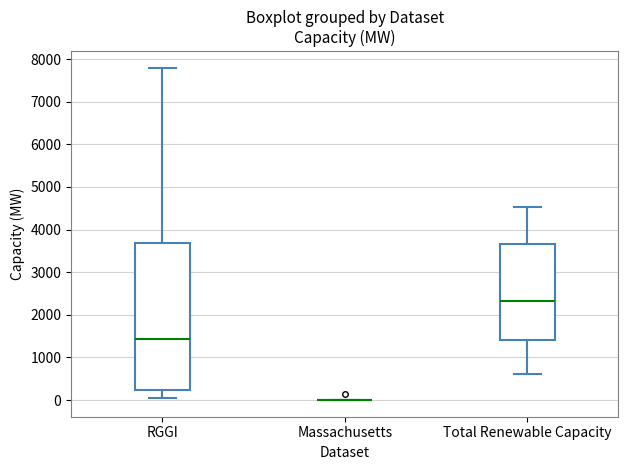

Reading left to right, transcribe this box plot: for each box, give where its median line is, the range the box spans, and where its two whiskers end, as read against the y-axis. The values are not printed on the chart, so give them approximately, as read against the axis.

RGGI: median 1400, box 200 to 3700, whiskers 0 to 7800
Massachusetts: box collapsed to a line at 0, whiskers 0 to 0
Total Renewable Capacity: median 2300, box 1400 to 3700, whiskers 600 to 4500